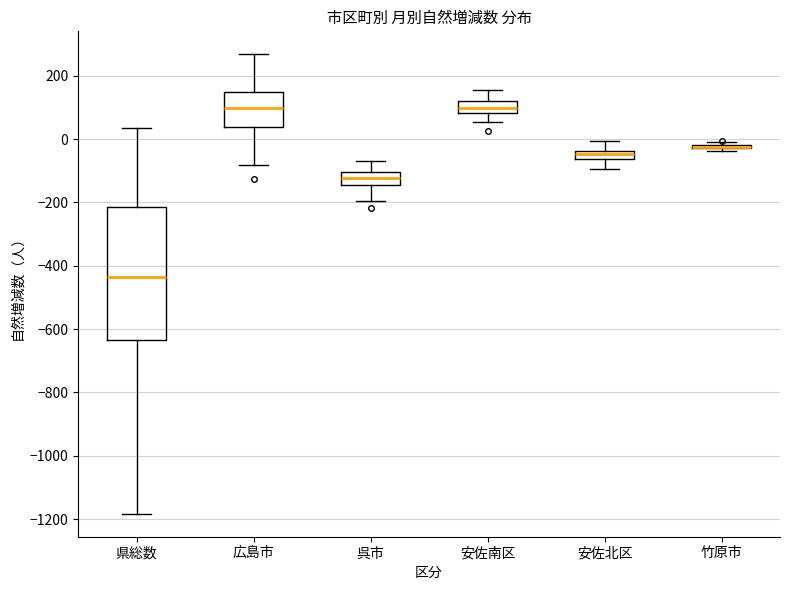

Where does the lower whisker of the box for 安佐北区 end on the y-axis? The values are not printed on the chart, so give them approximately, as read against the axis.

-100